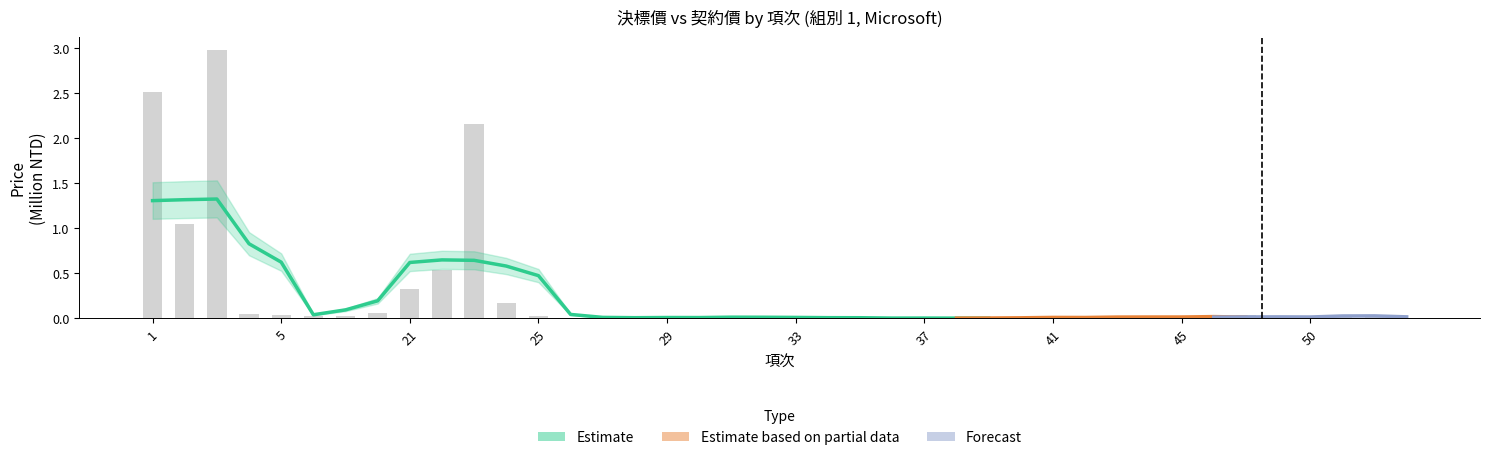

Reading right to left, list all the values displayed in this chart.

0.0	0.0	0.0	0.0	0.0	0.0	0.0	0.0	0.0	0.0	0.0	0.0	0.0	0.0	0.0	0.0	0.0	0.0	0.0	0.0	0.0	0.0	0.0	0.0	0.0	0.0	0.0	0.0	0.2	2.2	0.5	0.3	0.1	0.0	0.0	0.0	0.1	3.0	1.0	2.5